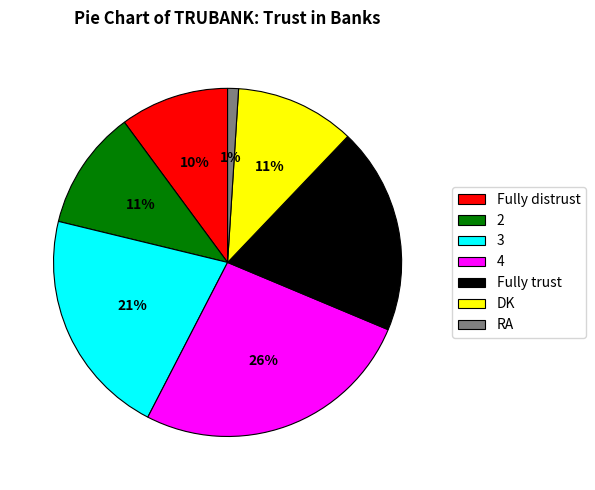

How many slices are in this pie chart?

7